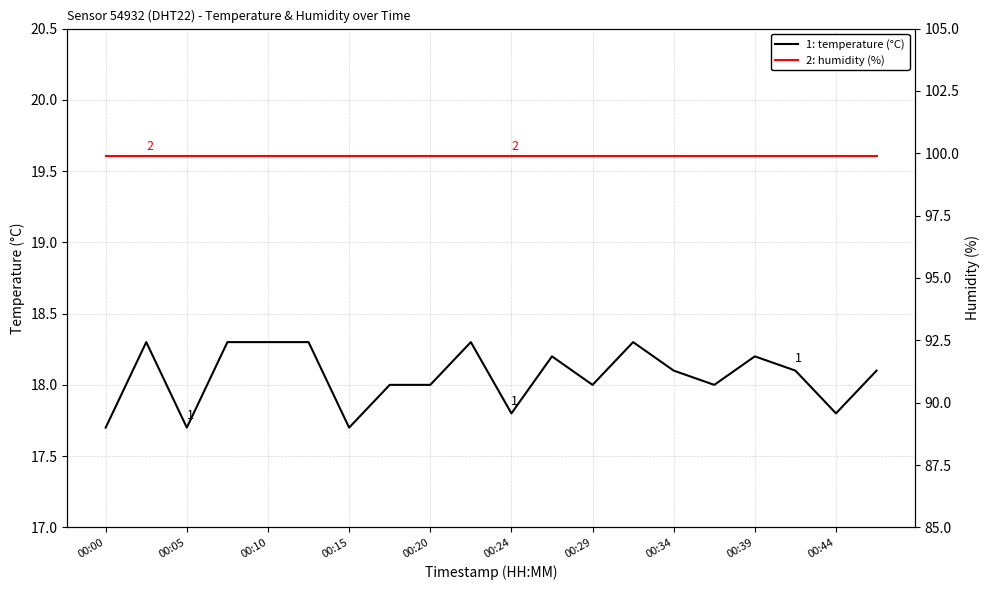

True or false: 2: humidity (%) has more than 2 points higher than both neighbors.

False